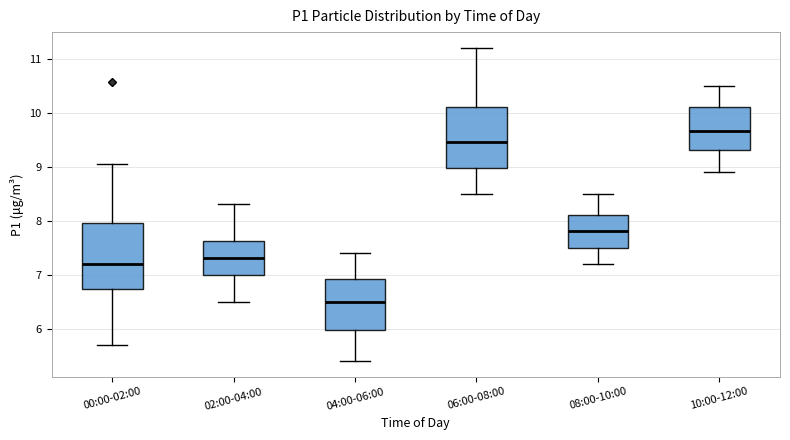

Where is the upper edge of the box for 06:00-08:00 on the y-axis? The values are not printed on the chart, so give them approximately, as read against the axis.

10.1